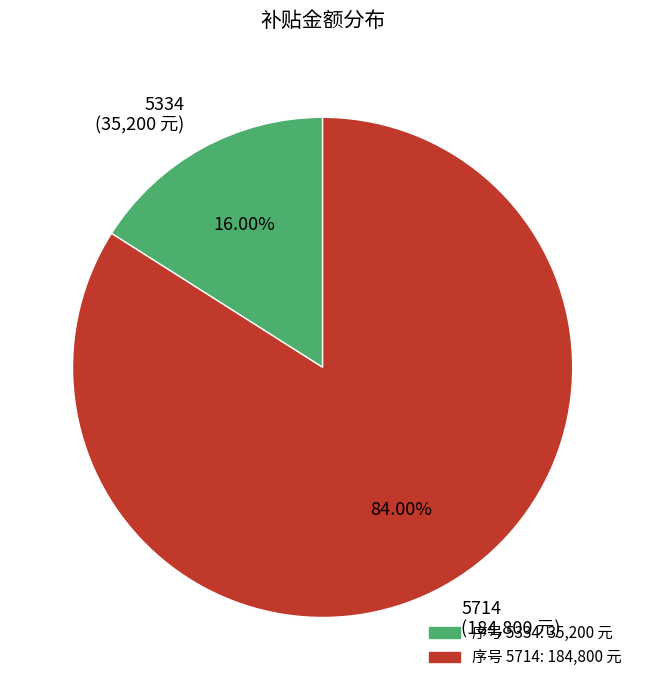

Which slice represents more than half of the pie?

5714